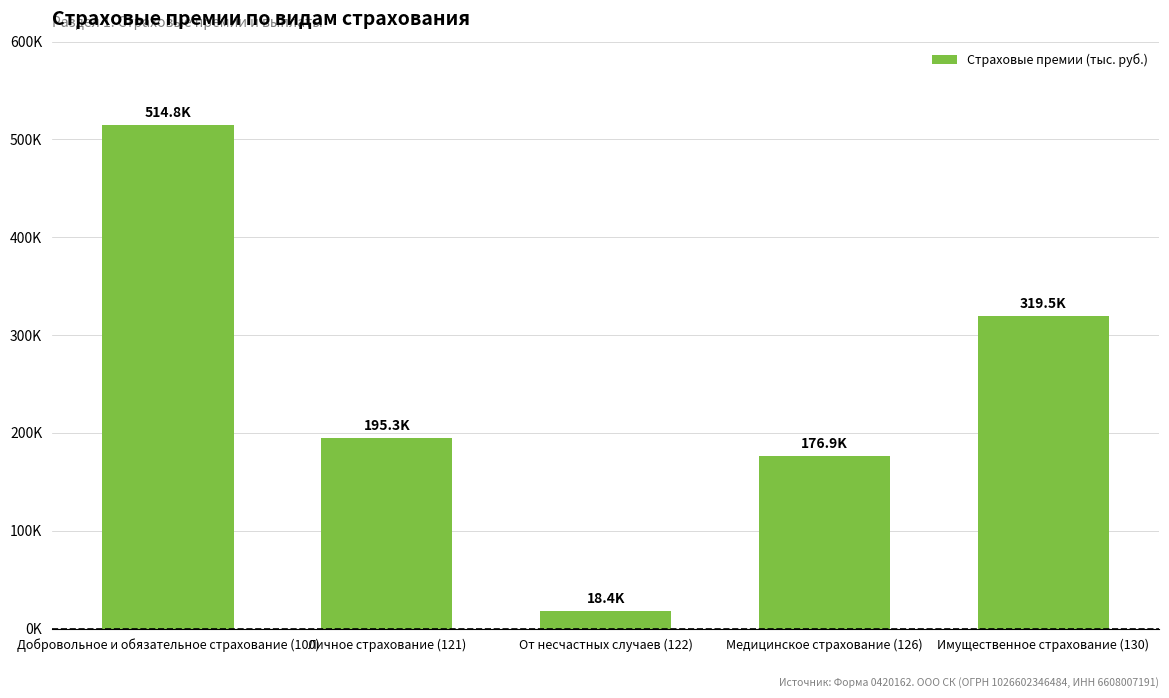

What is the label of the 4th bar from the right?

Личное страхование (121)